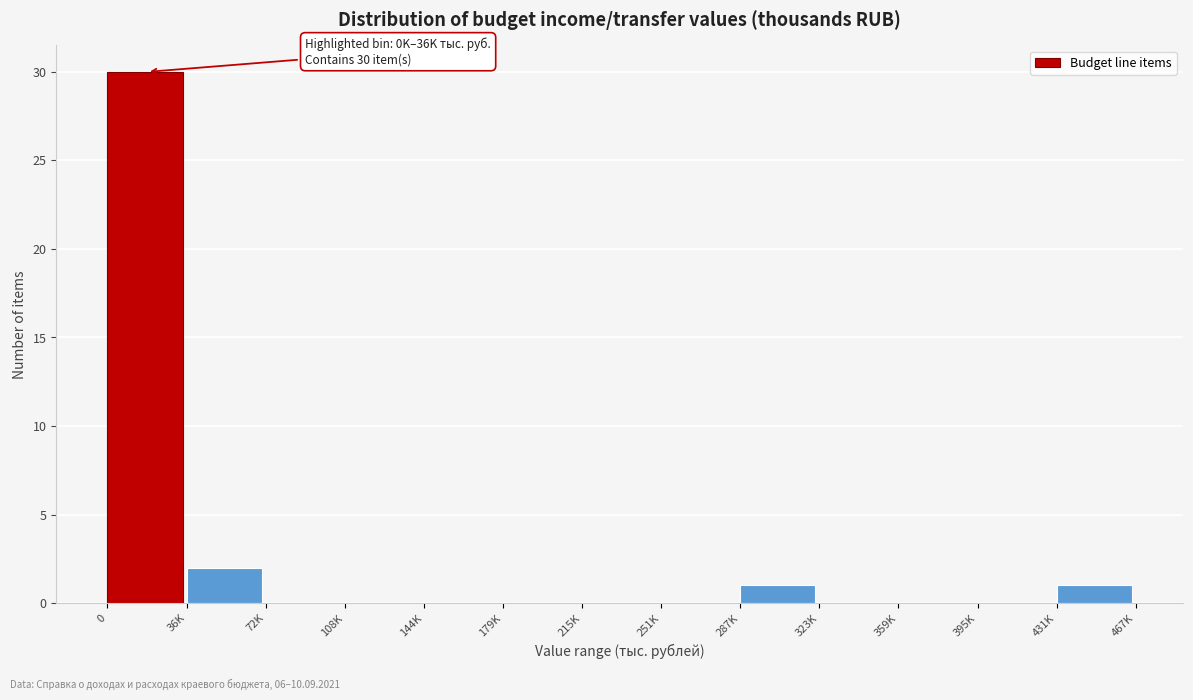

Reading right to left, transcribe all the data shown in this chart.

431K=1	395K=0	359K=0	323K=0	287K=1	251K=0	215K=0	179K=0	144K=0	108K=0	72K=0	36K=2	0=30